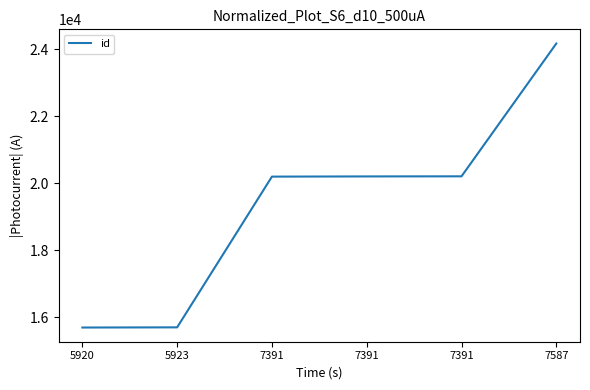

How many values are below 20202?

3